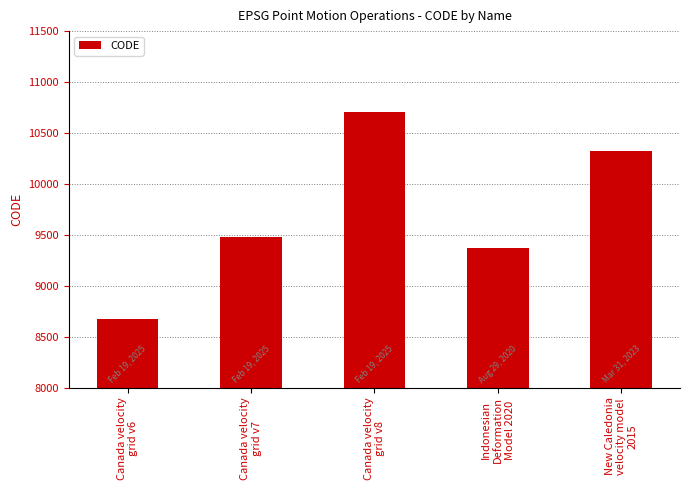

List the labels in order of value, smallest first.

Canada velocity
grid v6, Indonesian
Deformation
Model 2020, Canada velocity
grid v7, New Caledonia
velocity model
2015, Canada velocity
grid v8